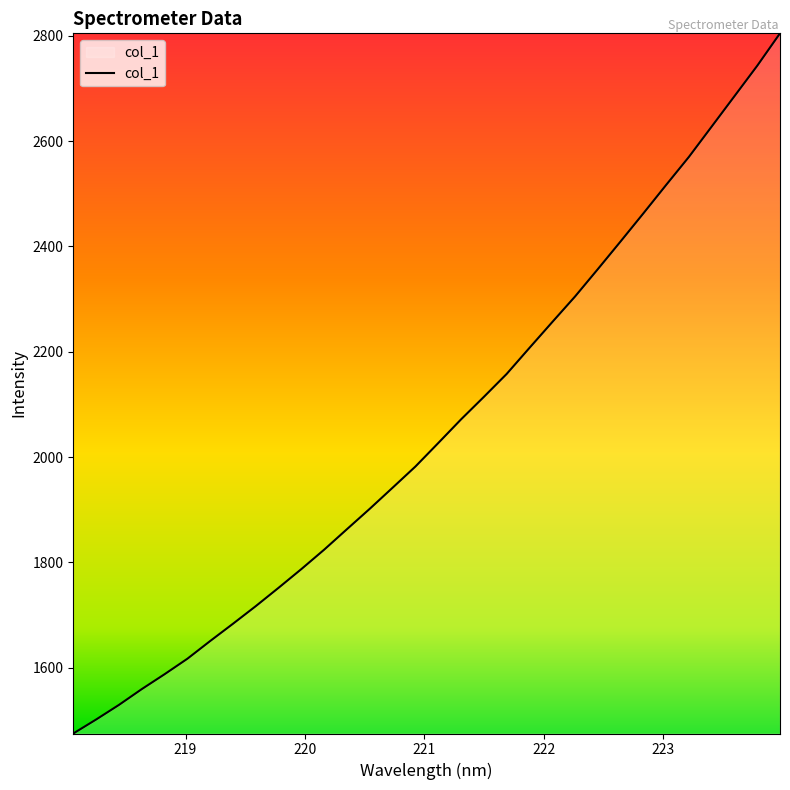

What is the smallest value displayed?

1474.7